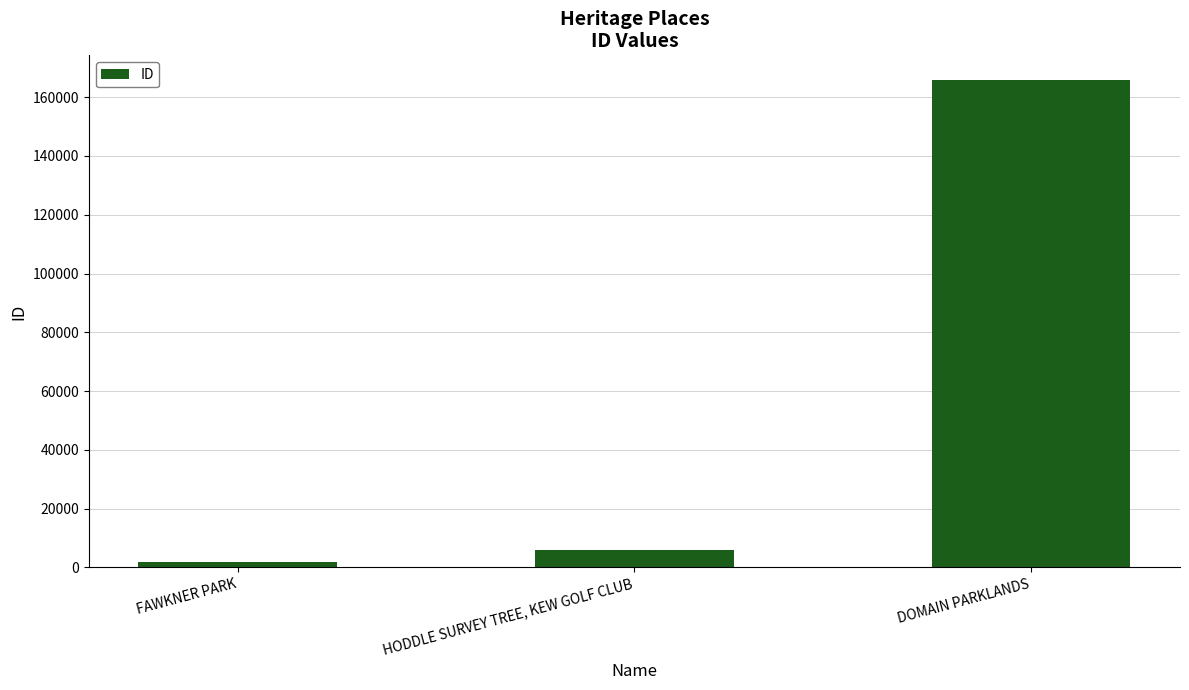

Reading left to right, list all the values displayed in this chart.

FAWKNER PARK=1953	HODDLE SURVEY TREE, KEW GOLF CLUB=6049	DOMAIN PARKLANDS=165951